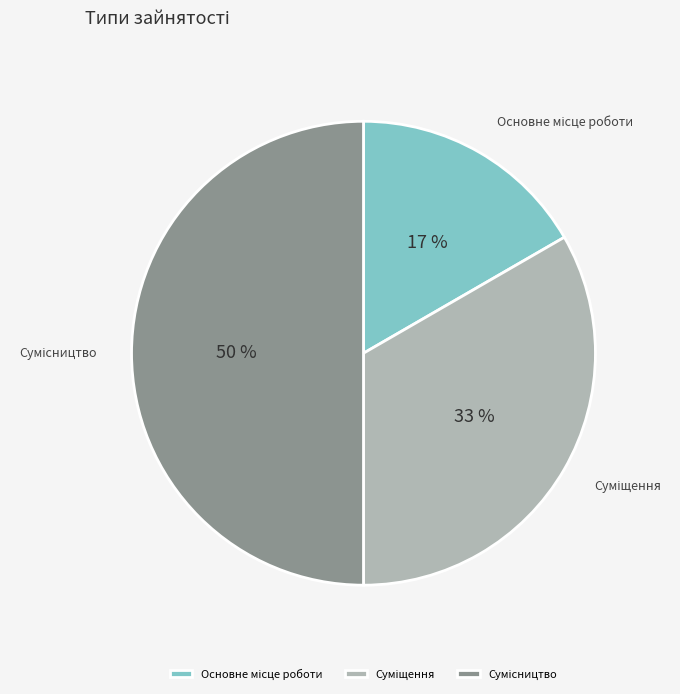

To the nearest percent, what is the average slice percentage?

33%